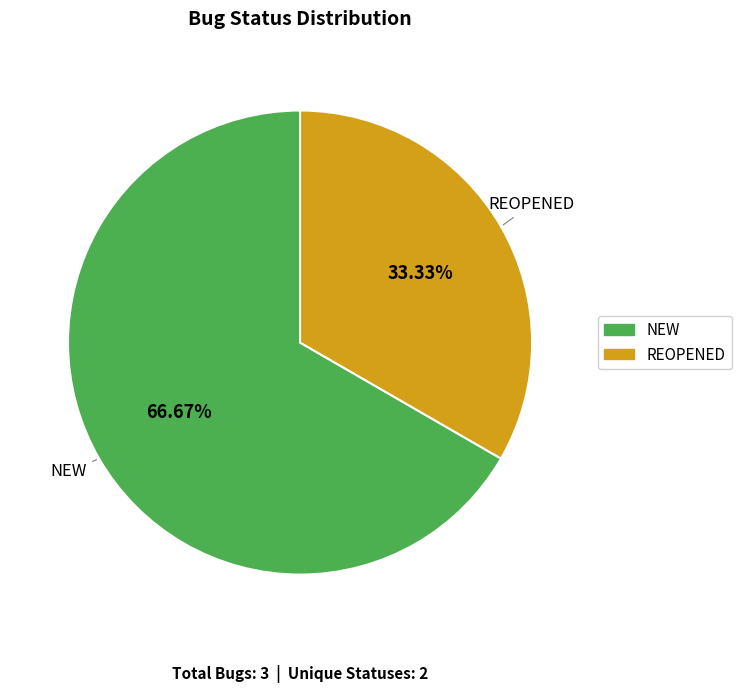

Rank the categories by value from lowest to highest.

REOPENED, NEW